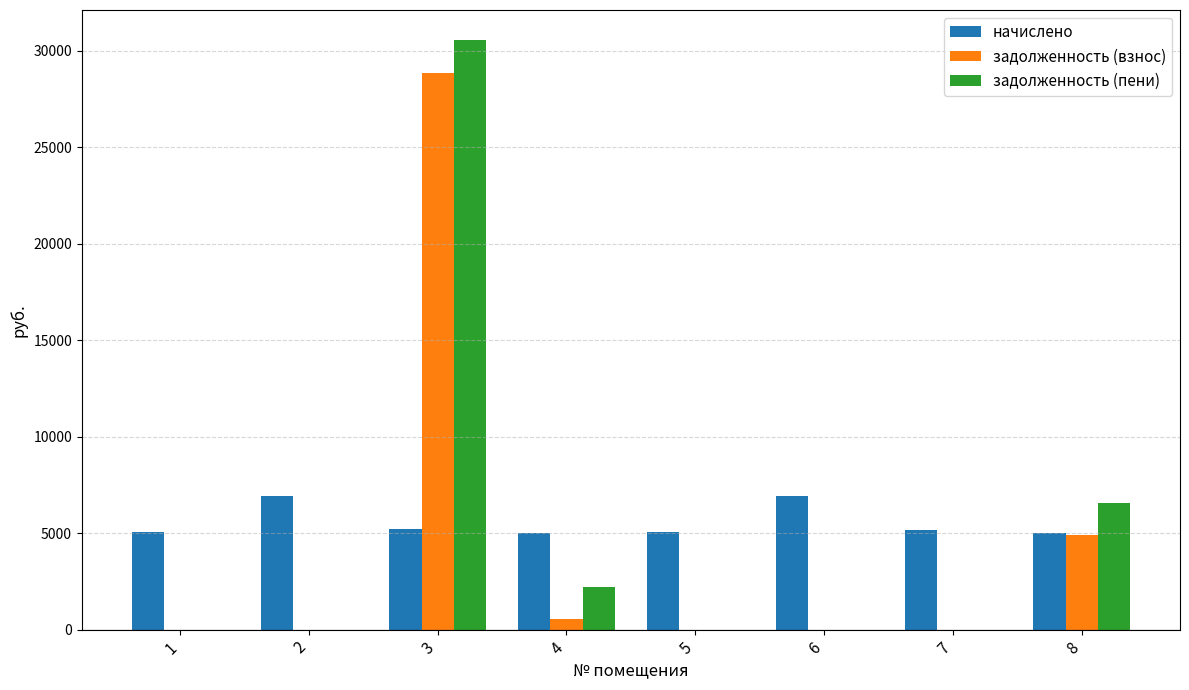

Between 7 and 8, which series saw the biggest shift?

задолженность (пени)